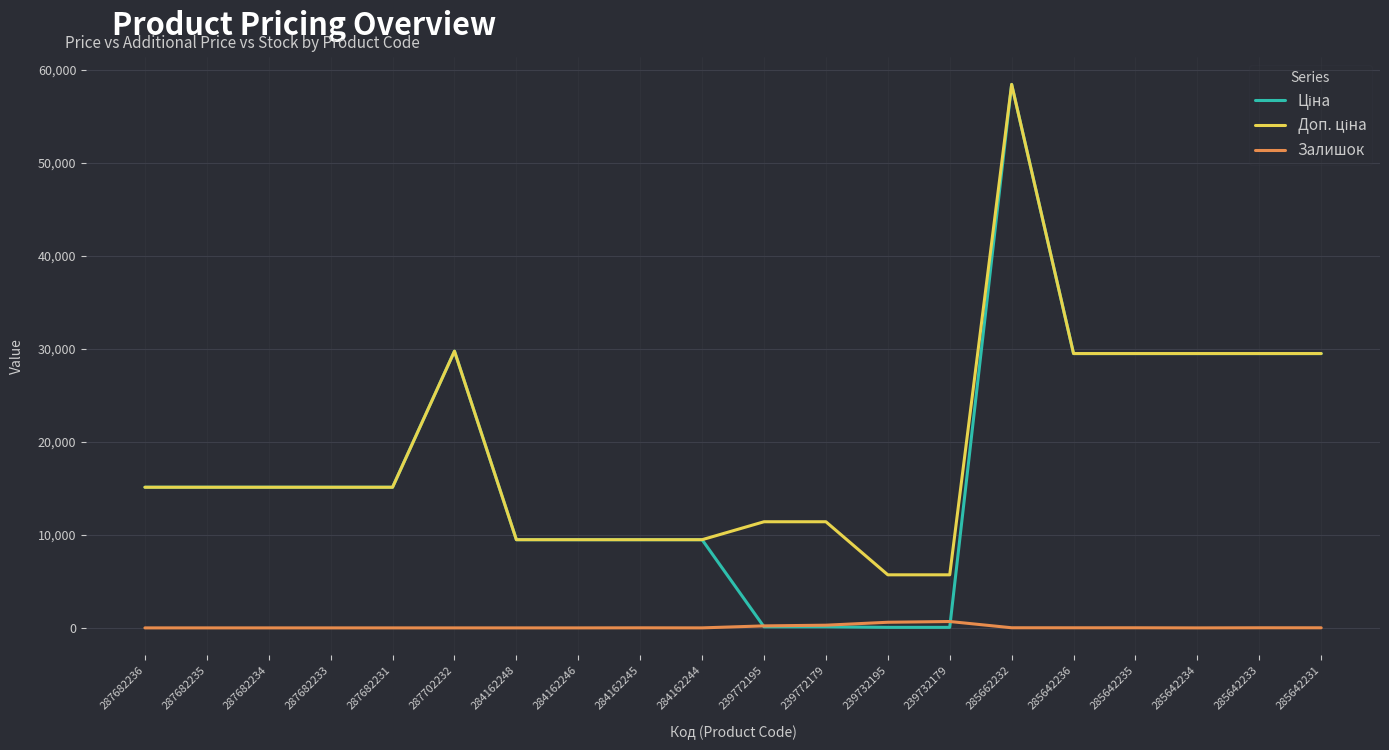

What is the total value across all series at 287702232?

59494.5